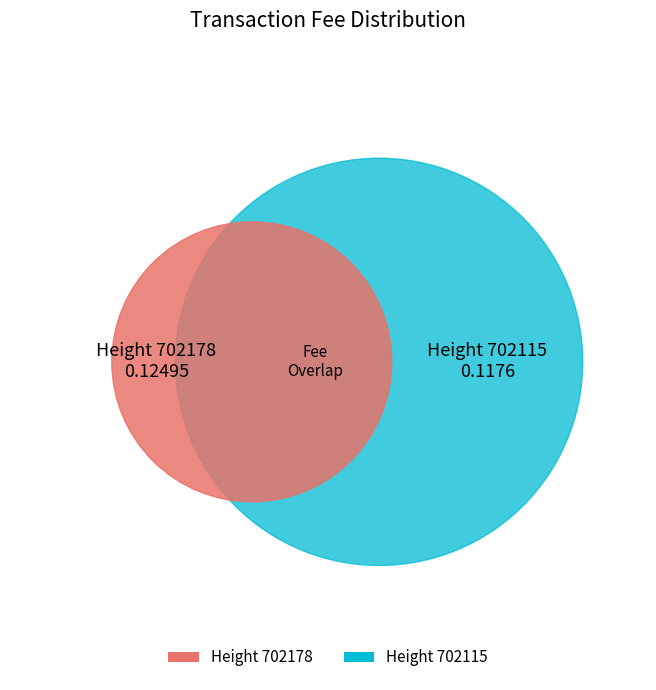

Which category accounts for the majority?

702178